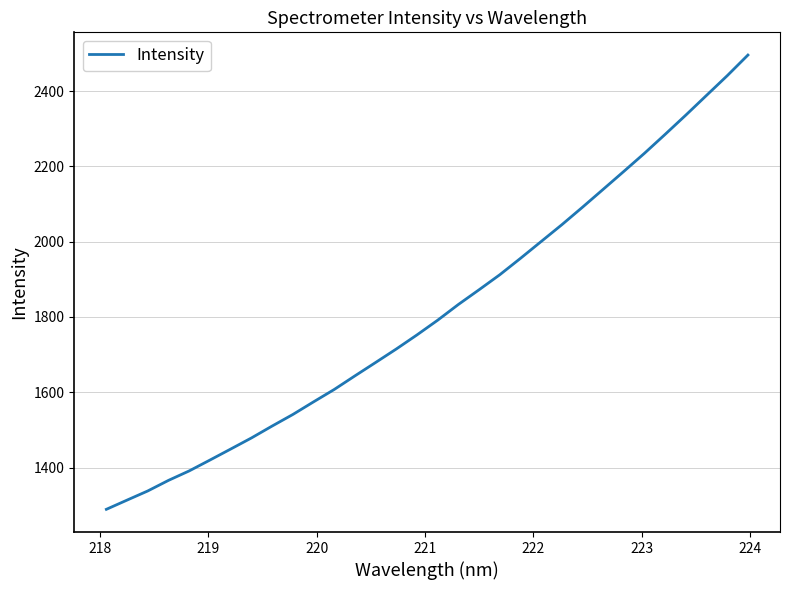

What is the smallest value displayed?

1289.0